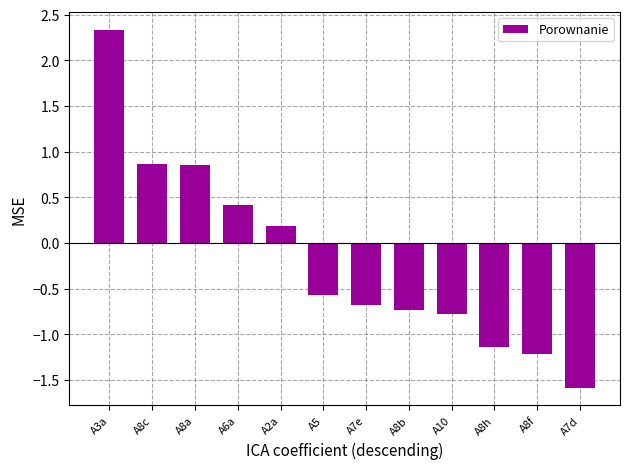

What is the change in value from A3a to A7d?

-3.9